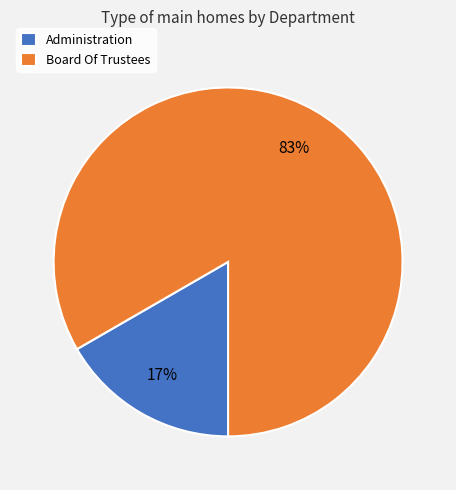

Count the number of slices in the pie.

2